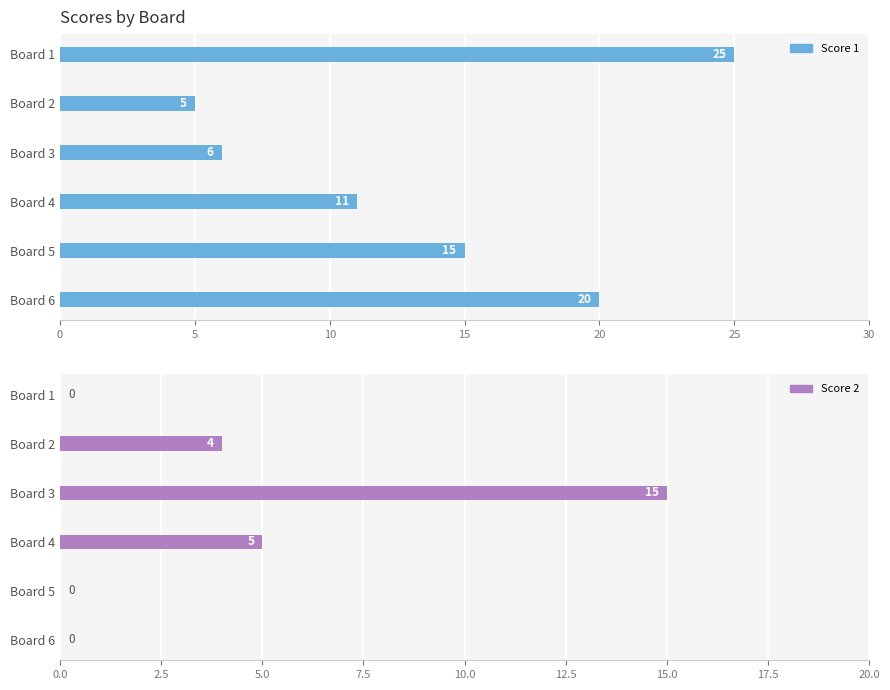

What is the difference between the second highest and second lowest values in the Score 1 series?

14